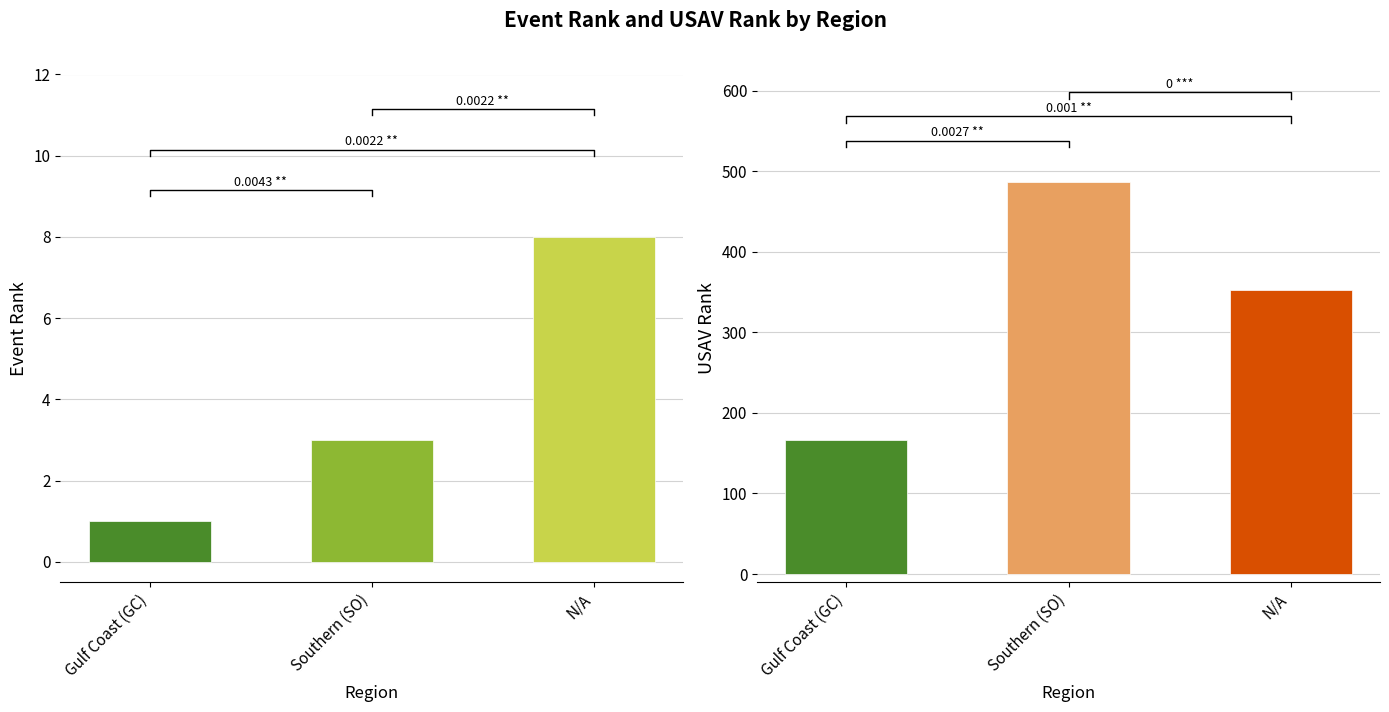

Where does the USAV Rank series first go above 353?

Southern (SO)